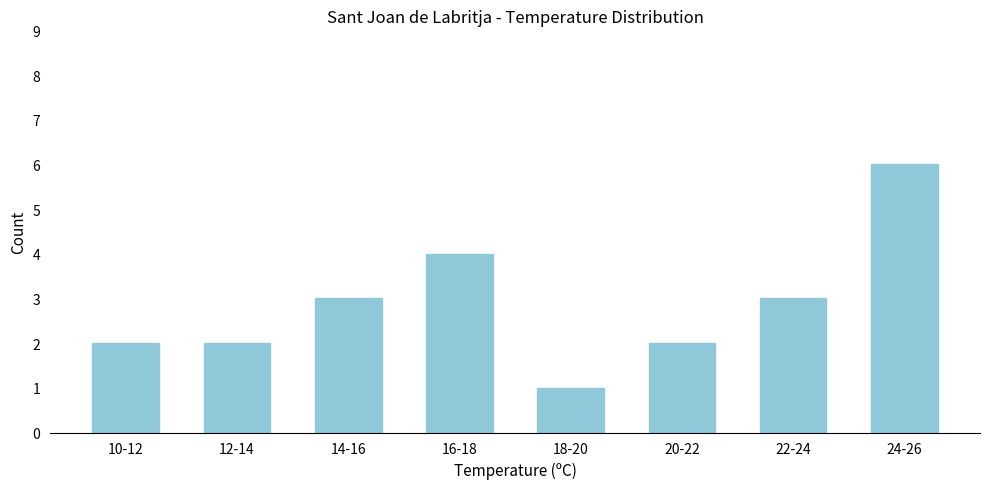

Reading left to right, transcribe all the data shown in this chart.

10-12=2	12-14=2	14-16=3	16-18=4	18-20=1	20-22=2	22-24=3	24-26=6